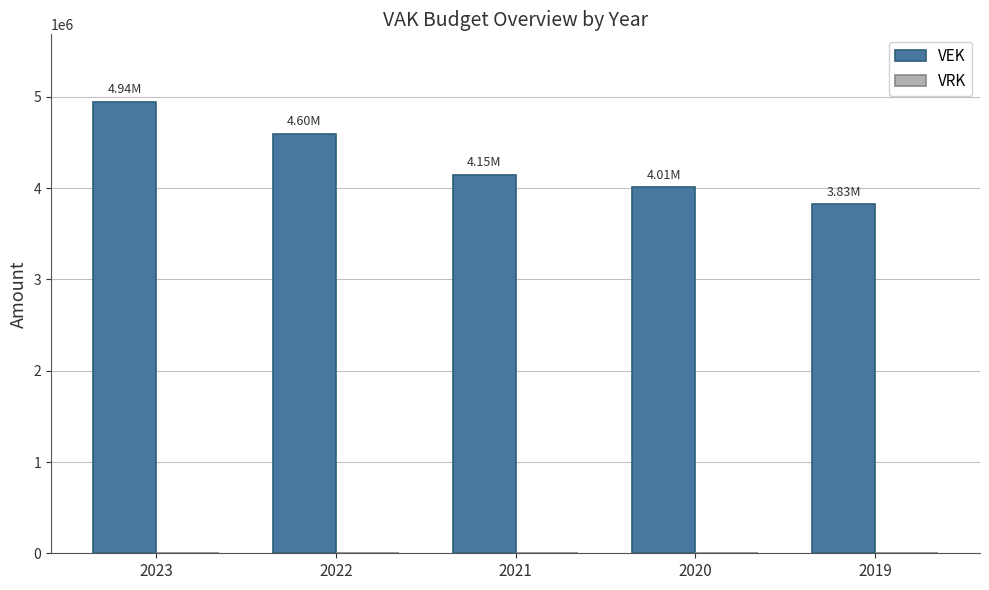

List the labels in order of value, smallest first.

2019, 2020, 2021, 2022, 2023